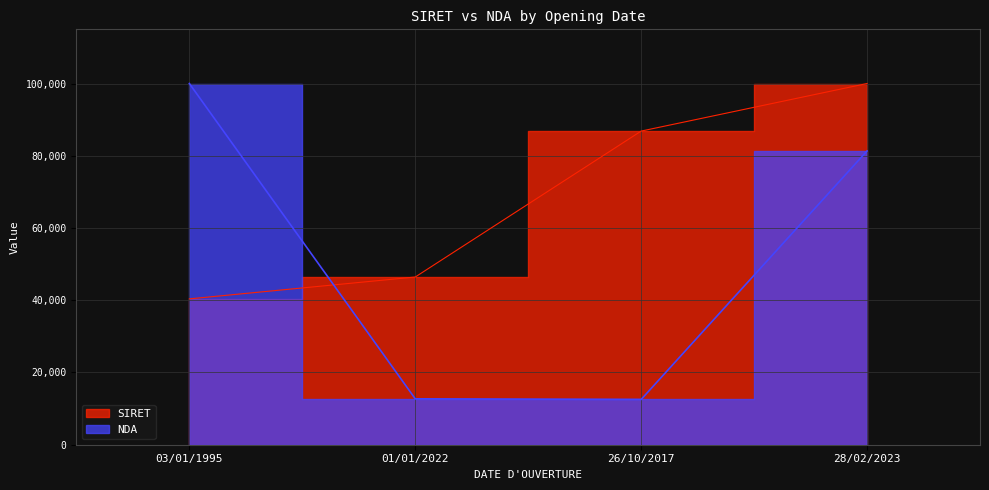

Which series has the largest total across all categories?

SIRET